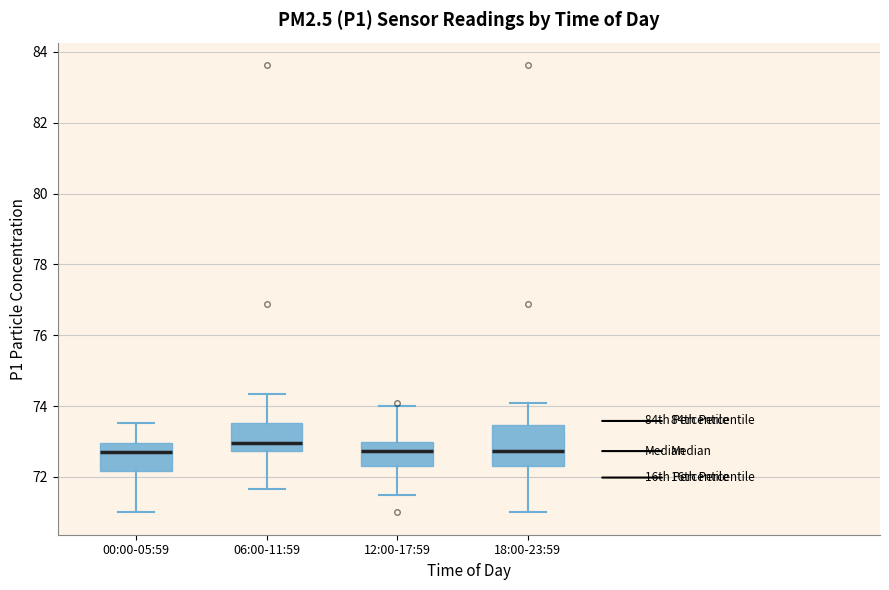

Where does the median line of the box for 06:00-11:59 sit on the y-axis? The values are not printed on the chart, so give them approximately, as read against the axis.

73.0